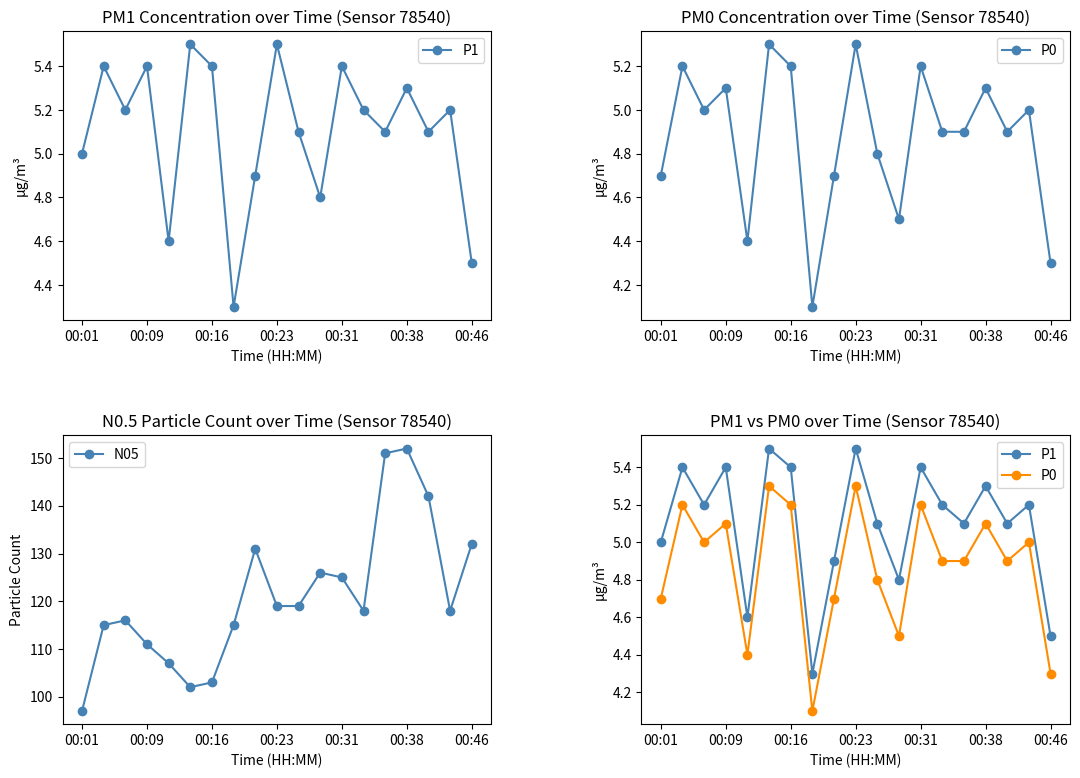

True or false: N05 and P1 cross at least once.

False